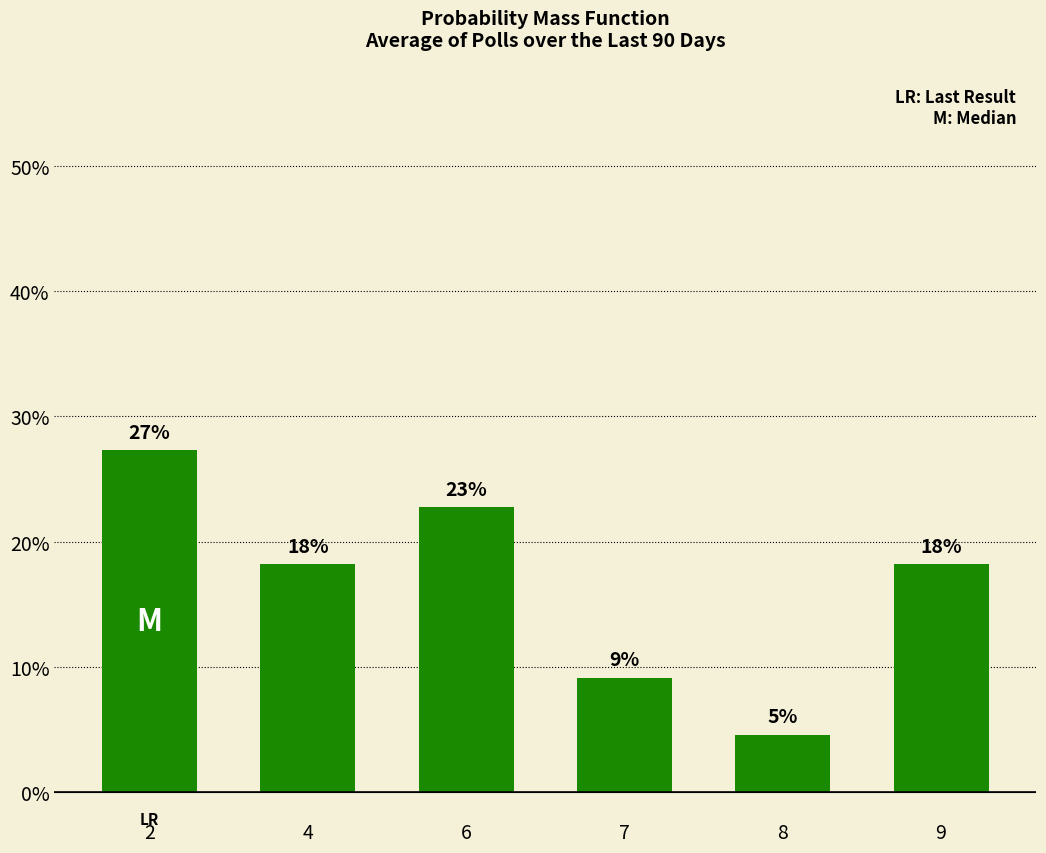

What is the average value?

16.7